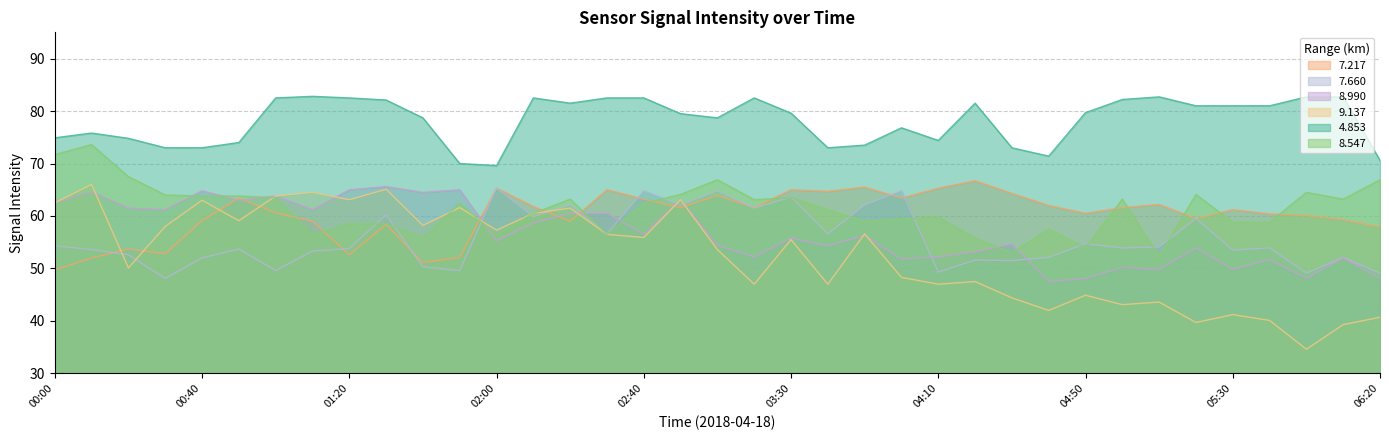

Rank the series by their maximum value, from lowest to highest.

  7.660,   8.990,   9.137,   7.217,   8.547,   4.853